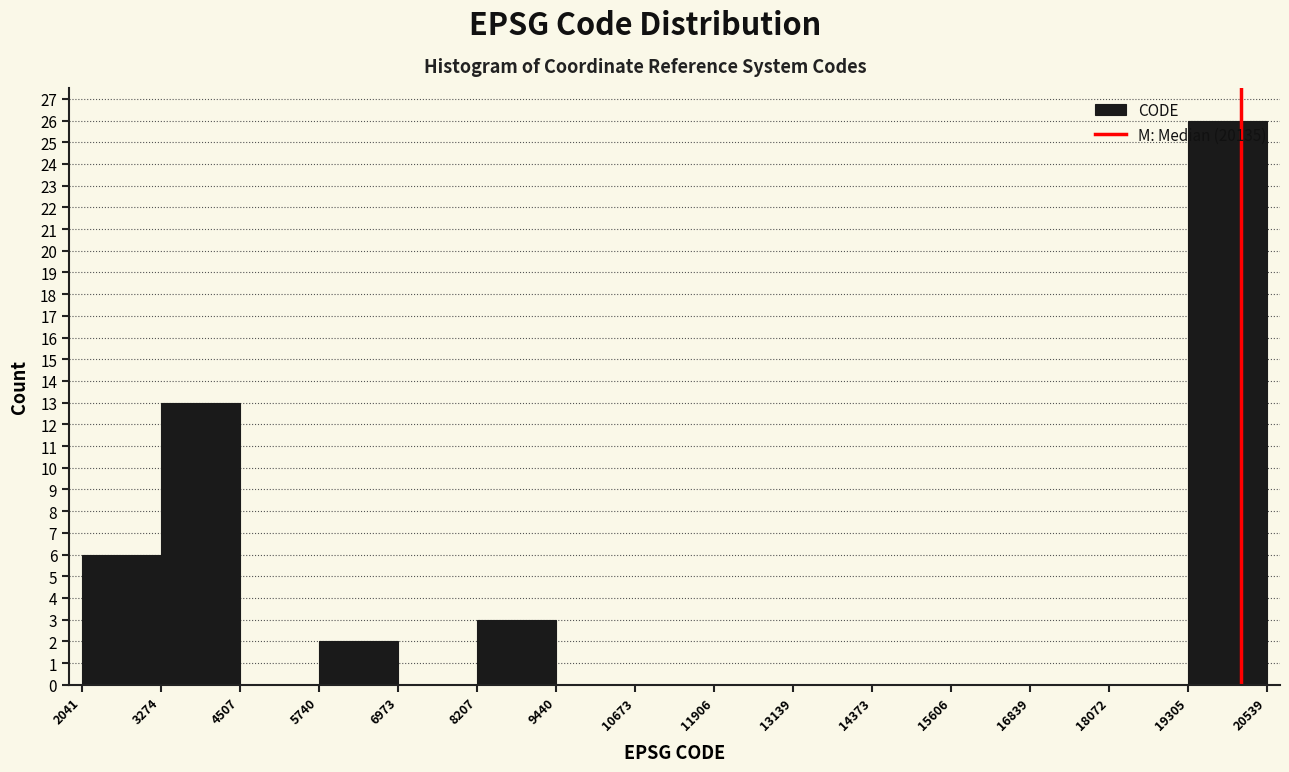

Over which range of the x-axis is the bar tallest?

19305 to 20539